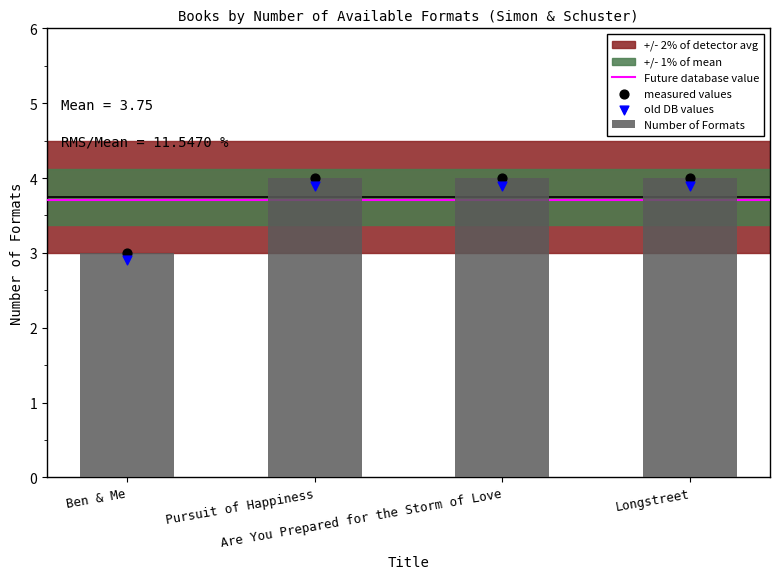

What is the change in value from Ben & Me to Longstreet?

+1